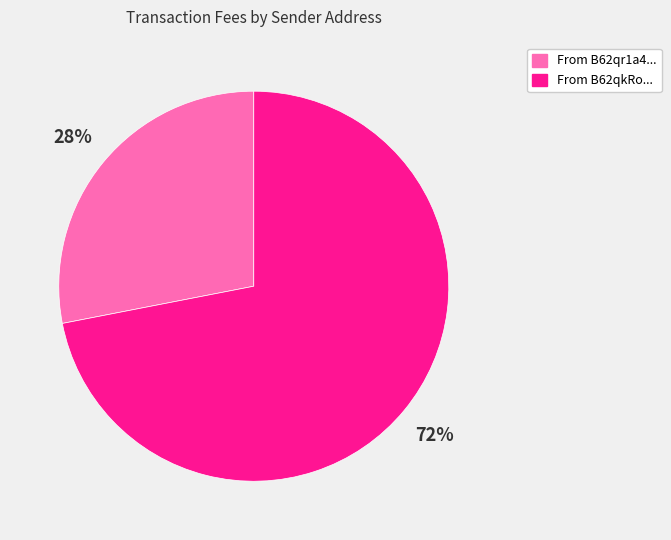

To the nearest percent, what is the average slice percentage?

50%